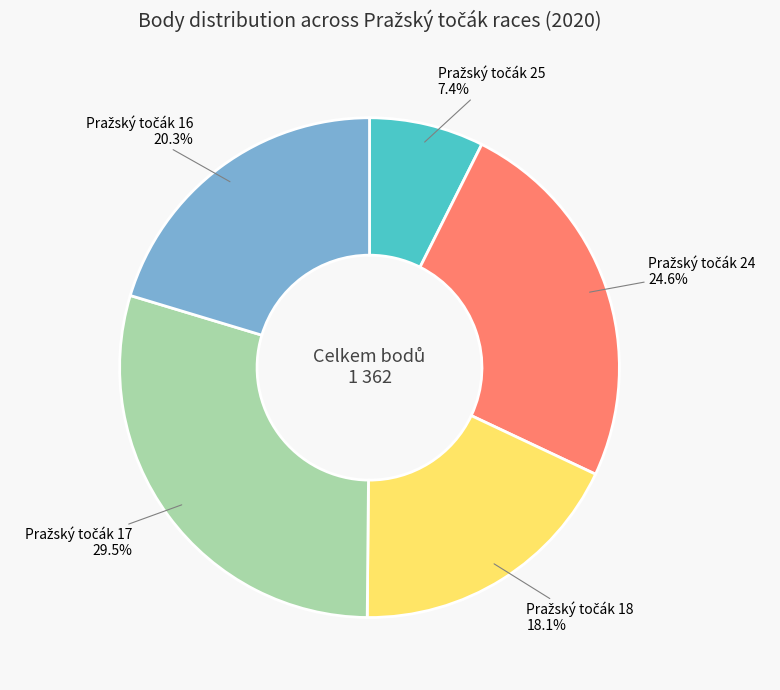

Is there any slice that represents more than half of the pie?

No